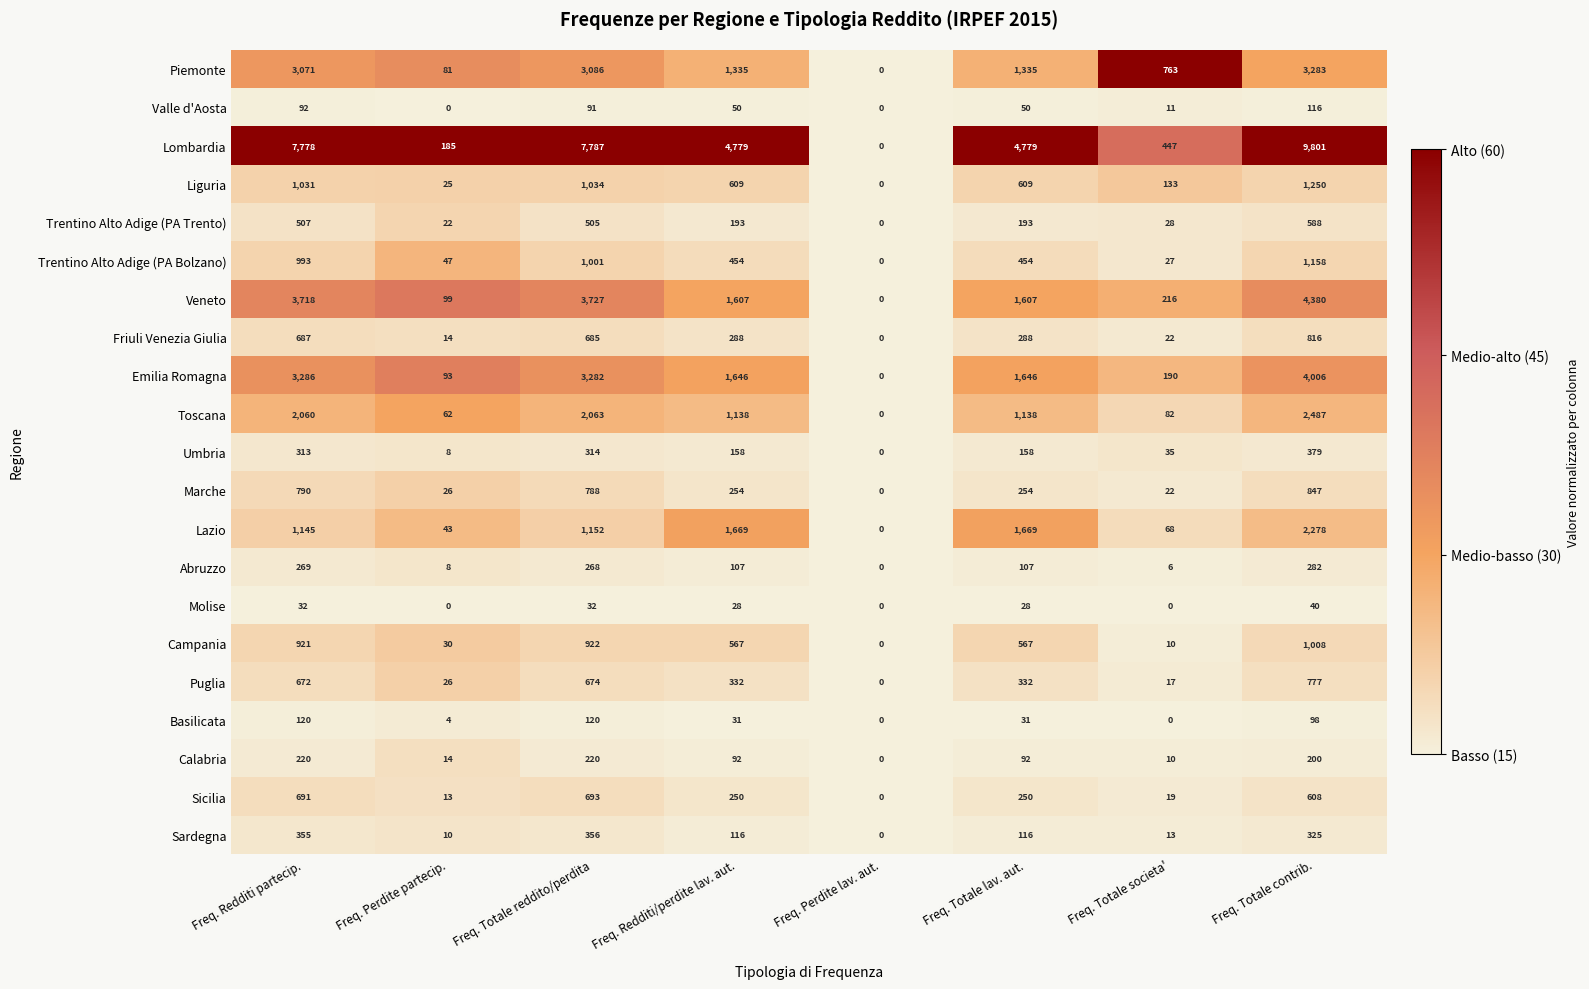

What is the maximum value shown in the chart?

9801